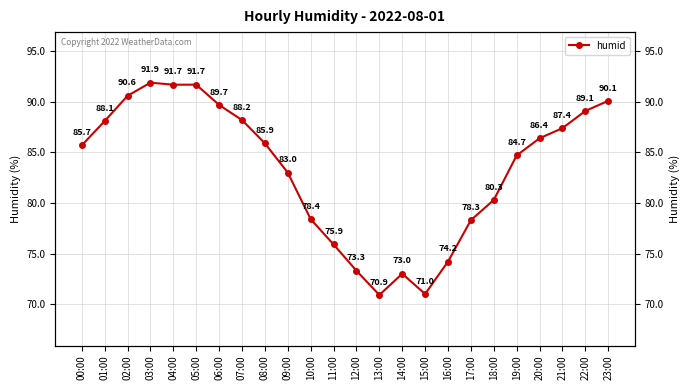

What is the label of the 24th point from the left?

23:00